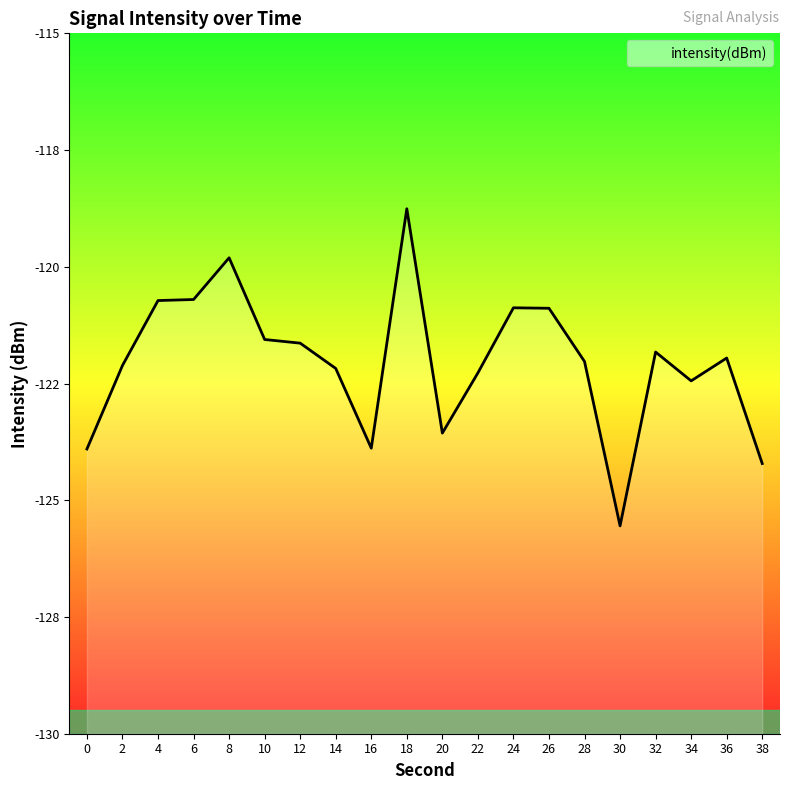

What is the difference between the second highest and second lowest values?

4.4